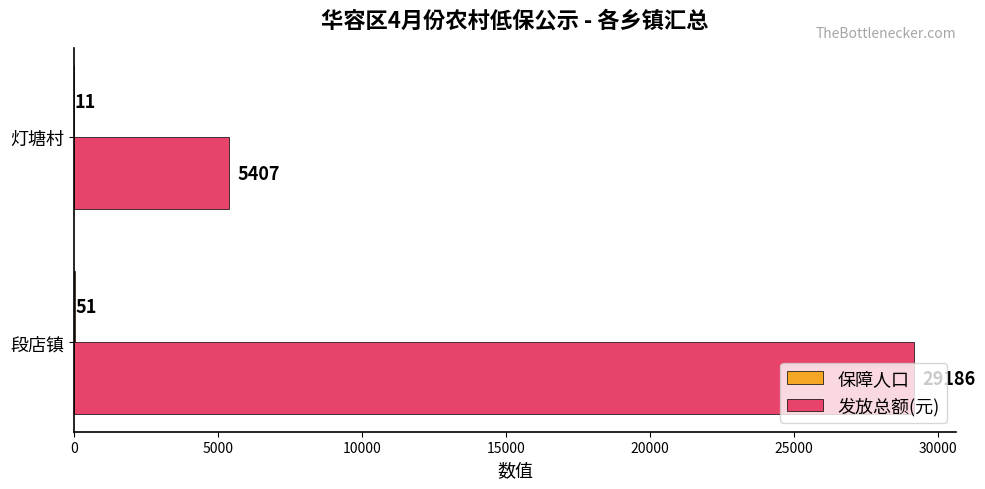

Is it true that 发放总额(元) equals 1643 at 灯塘村?

False